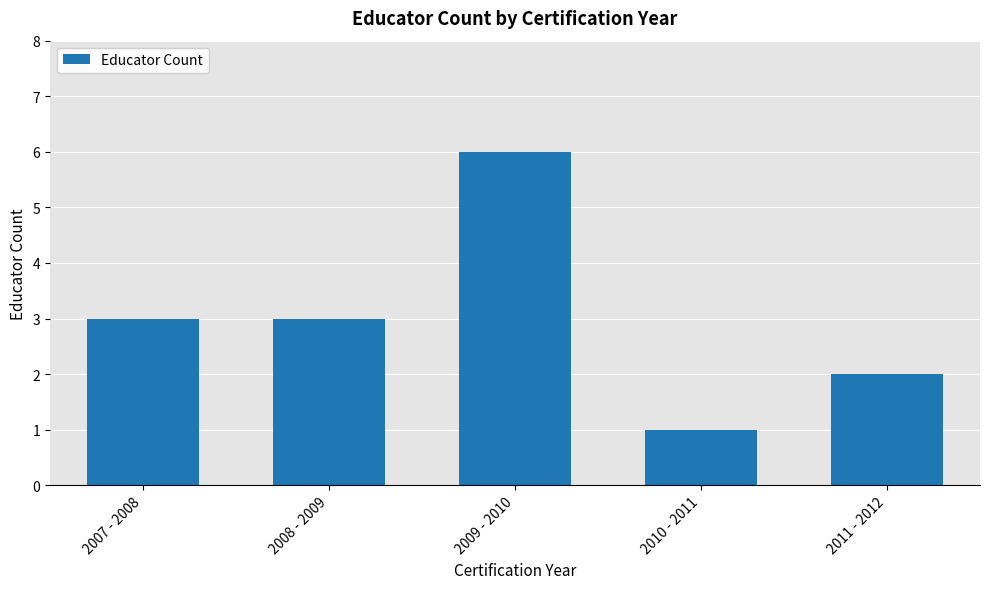

What is the ratio of the value at 2009 - 2010 to the value at 2011 - 2012?

3.0